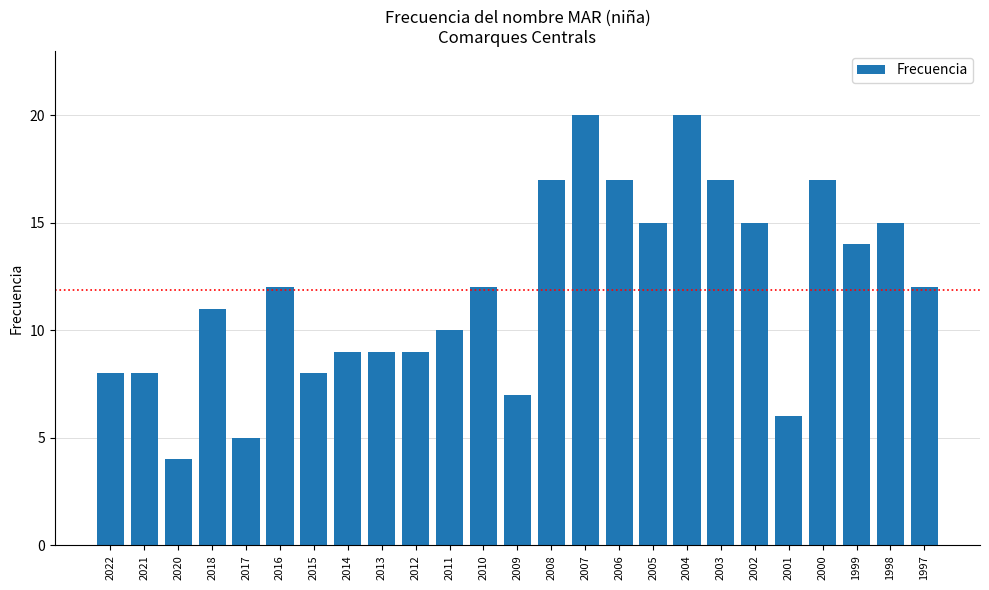

What is the minimum value shown in the chart?

4